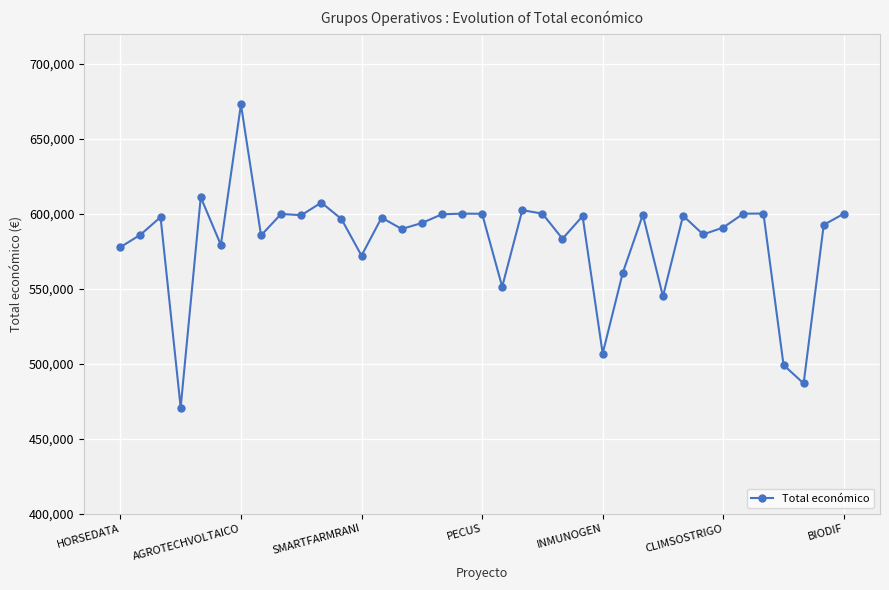

What is the greatest value displayed?

672807